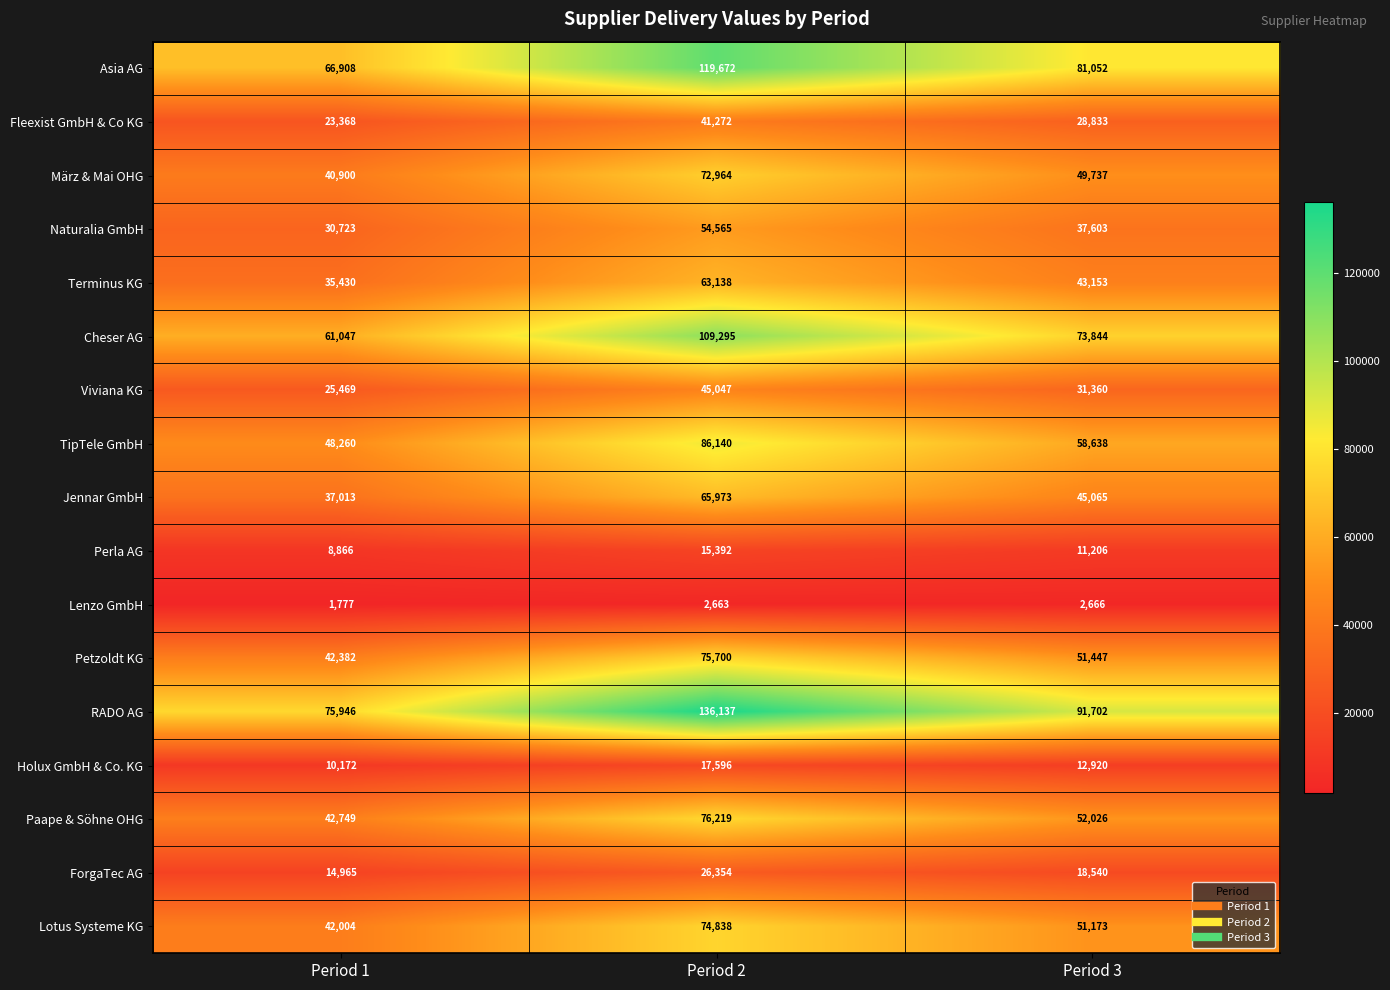

What is the approximate value of Lotus Systeme KG at Period 3, to the nearest 50?

51150